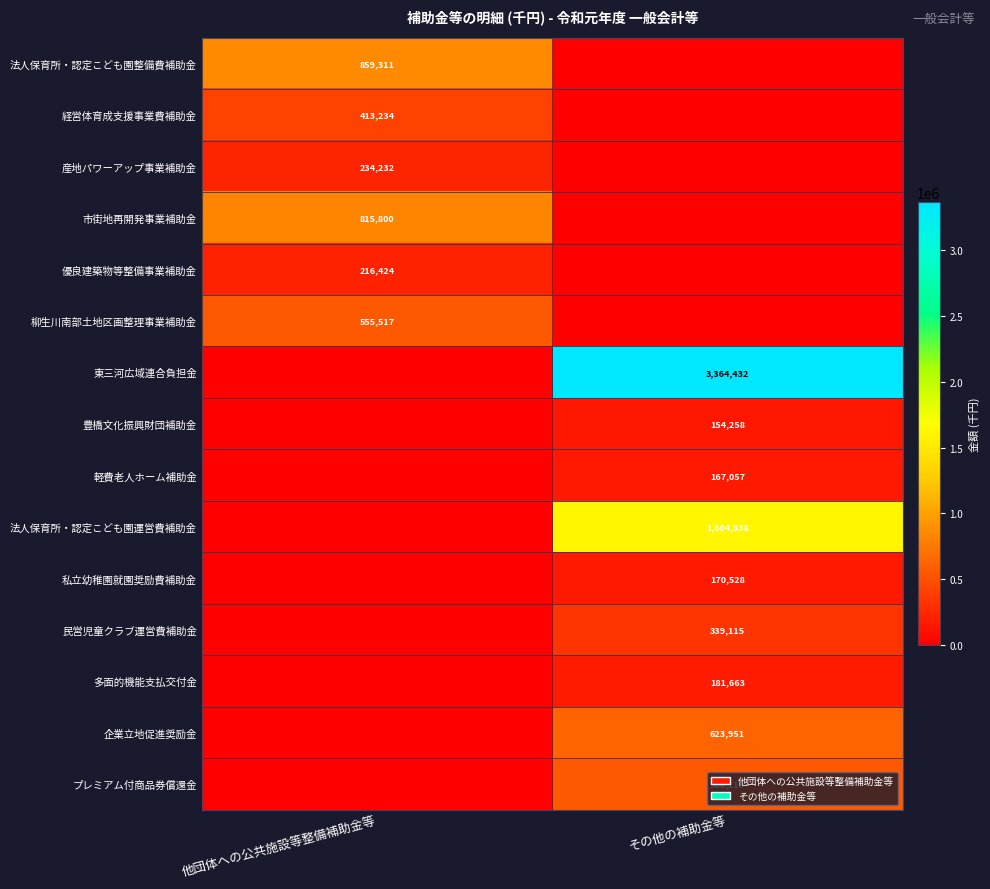

At which category is the sum across all series the highest?

その他の補助金等